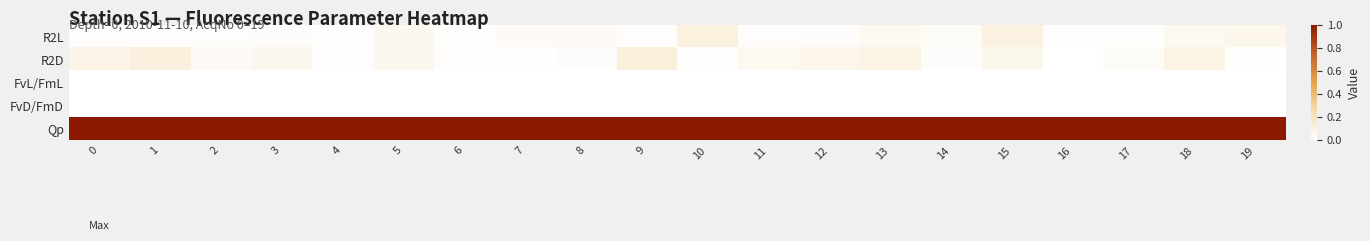

Rank the series at 6 from lowest to highest value.

FvL/FmL, FvD/FmD, R2L, R2D, Qp